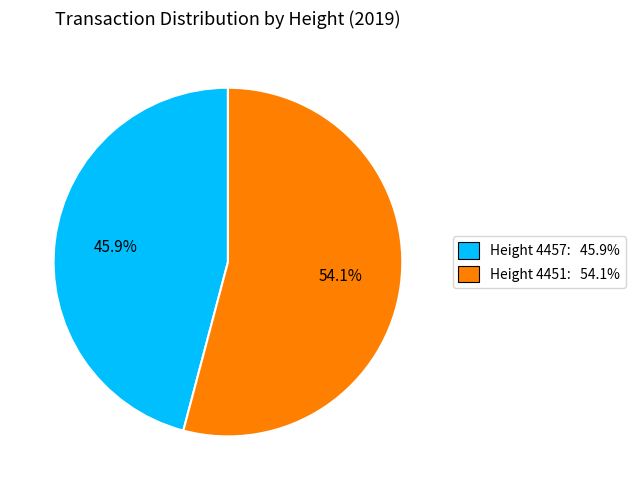

Between Height 4451 and Height 4457, which is larger?

Height 4451